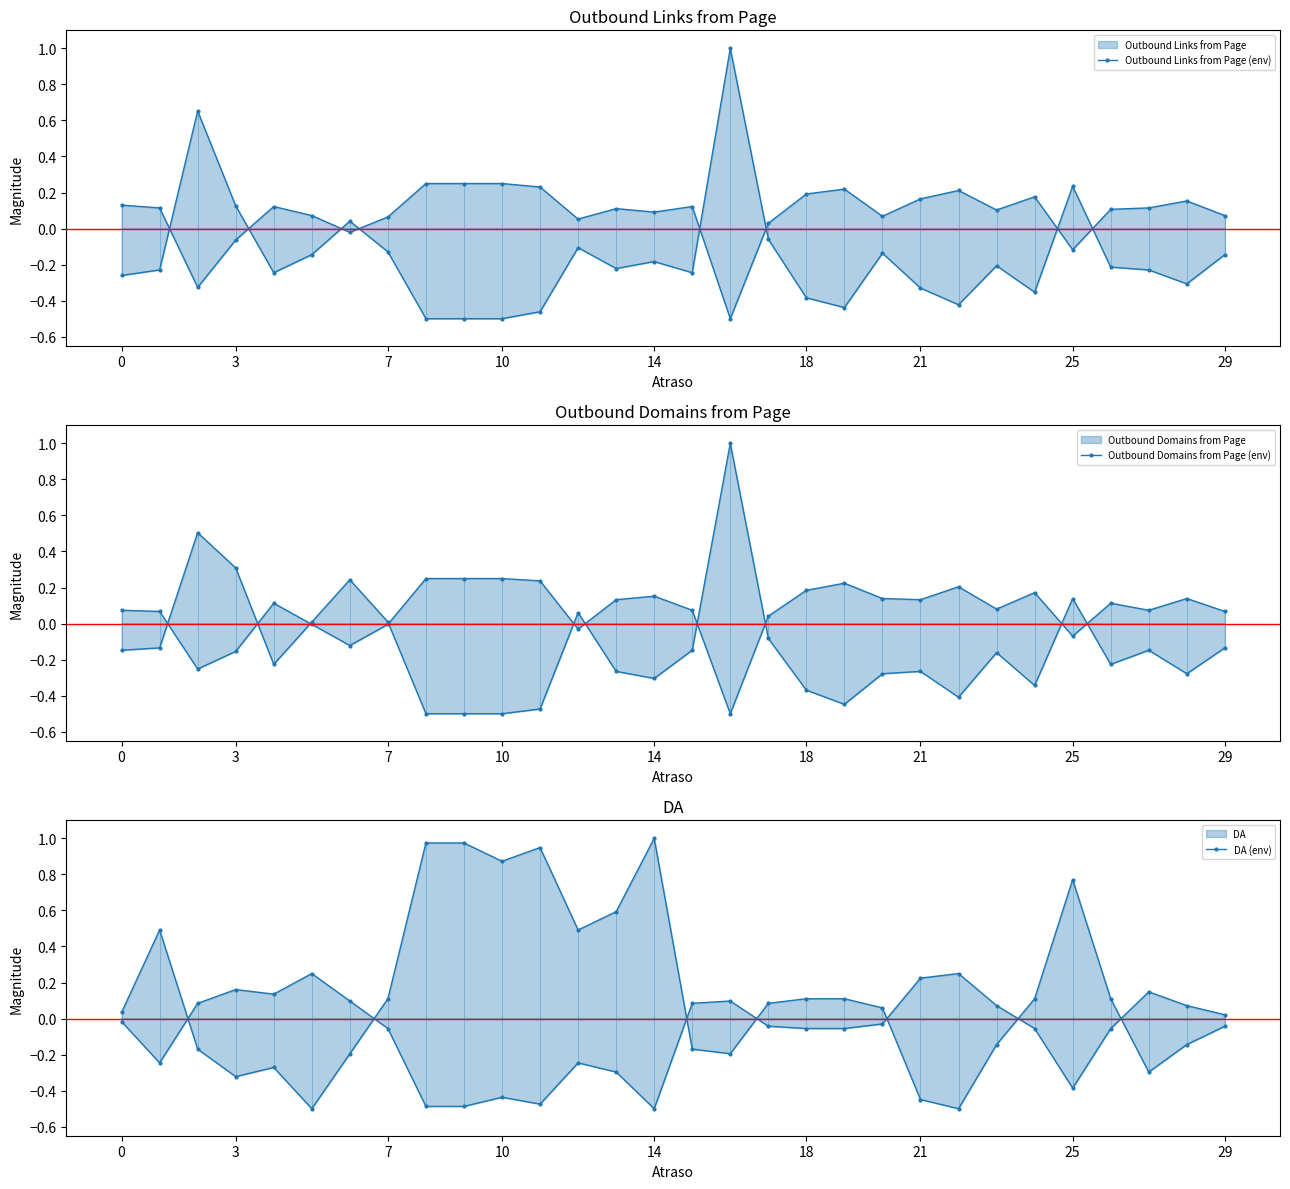

True or false: Outbound Links from Page (env) has more than 2 interior local peaks.

True